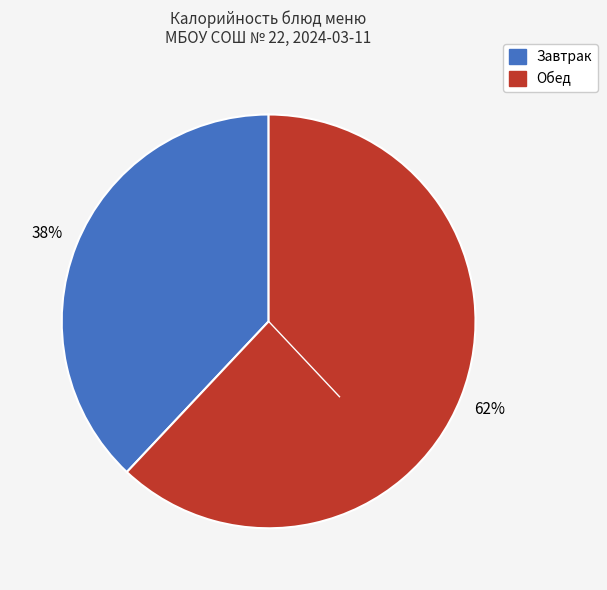

To the nearest percent, what is the average slice percentage?

50%